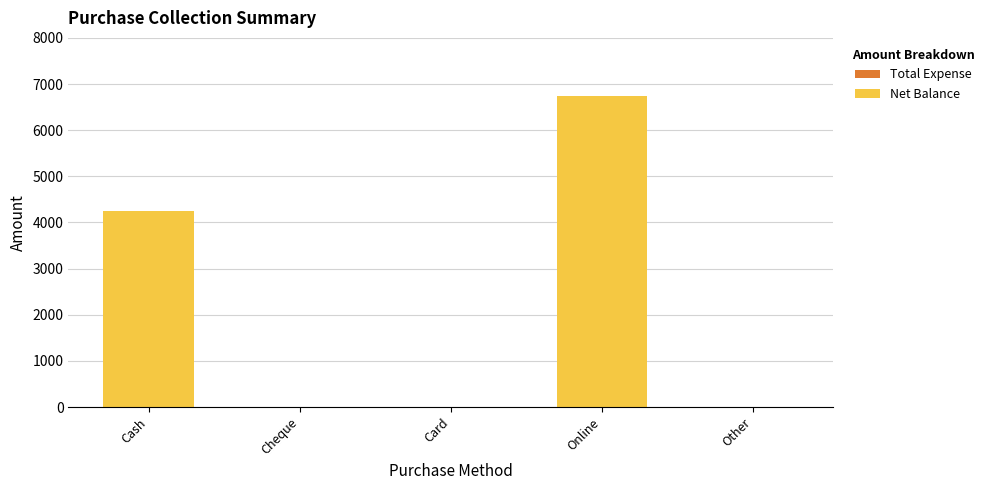

What is the greatest value displayed?

6750